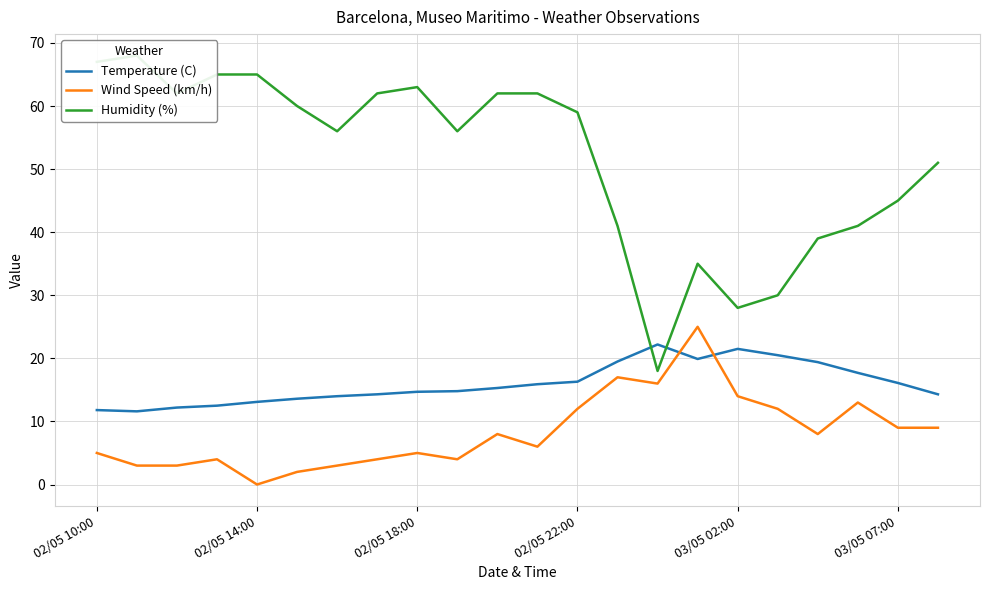

The Wind Speed (km/h) series shows 5.0 at 02/05 18:00. True or false?

True